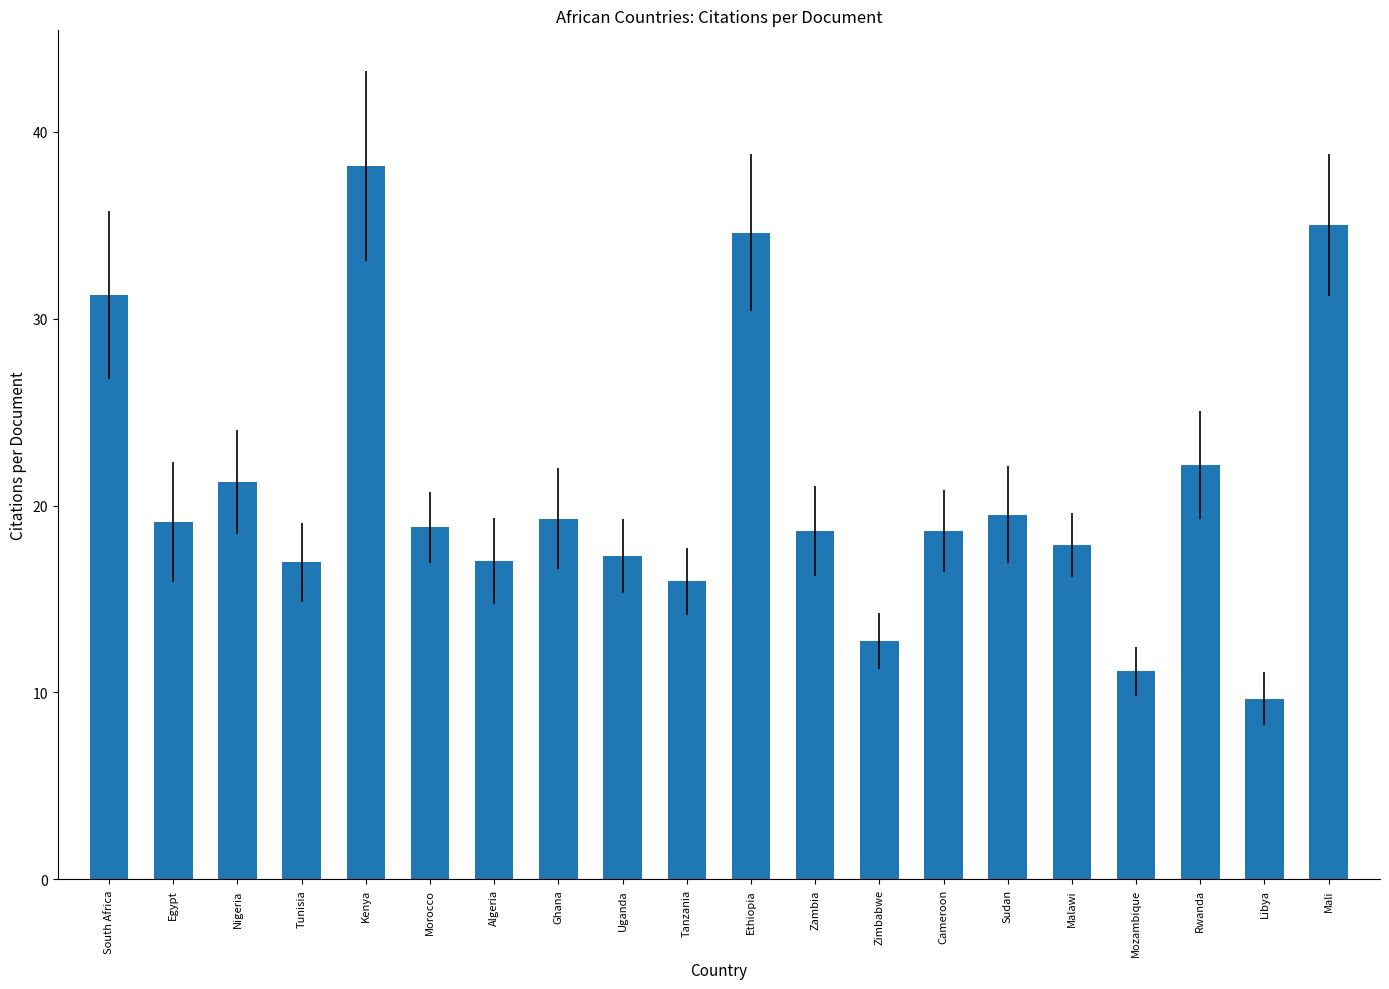

What is the value of the 8th bar from the left?

19.3